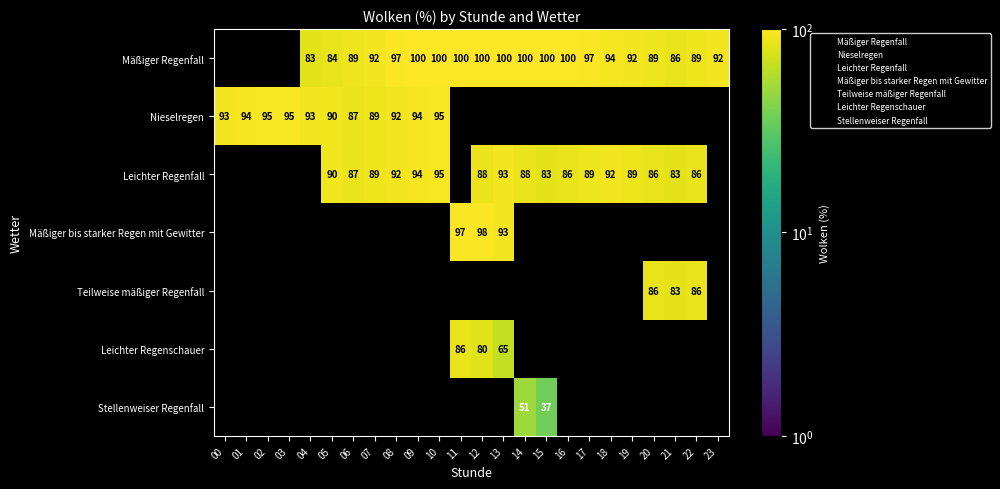

How many categories are shown in the chart?

24